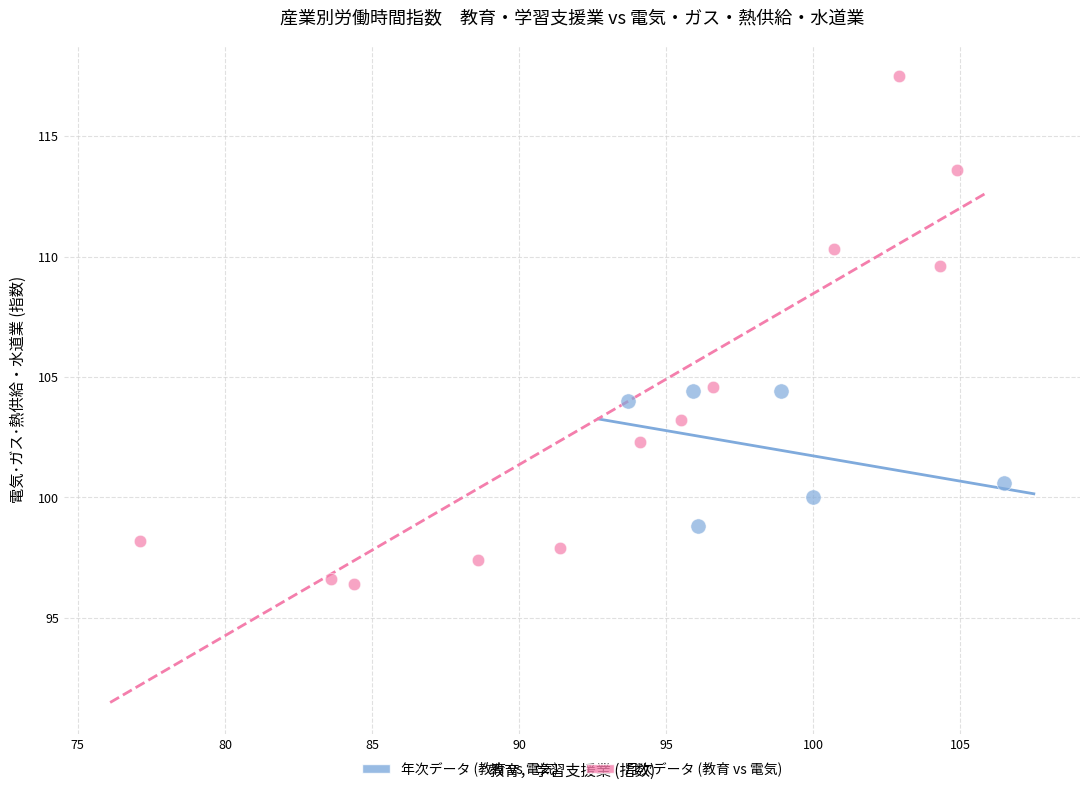

Which series contains the highest Y value?

月次データ (教育 vs 電気)